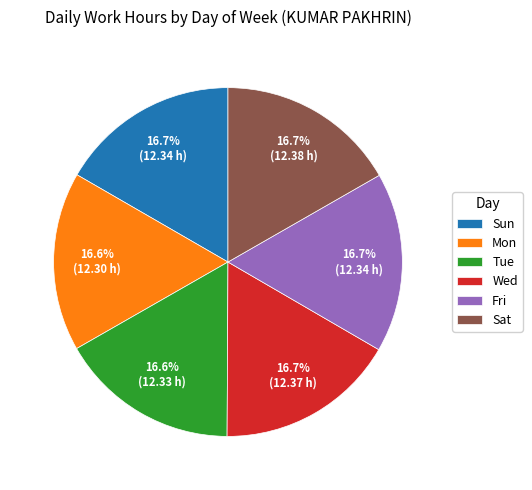

Approximately how many times larger is the value at Tue compared to Sat?

1.0